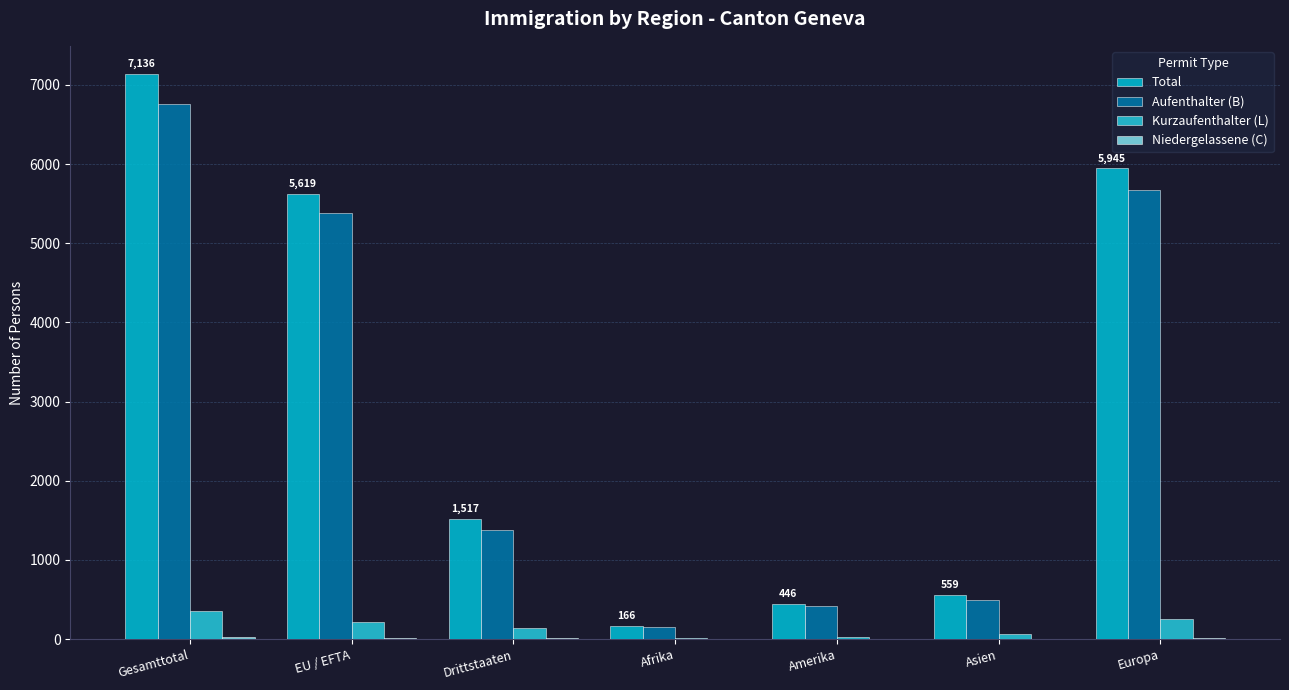

The Kurzaufenthalter (L) series shows 352 at Gesamttotal. True or false?

True